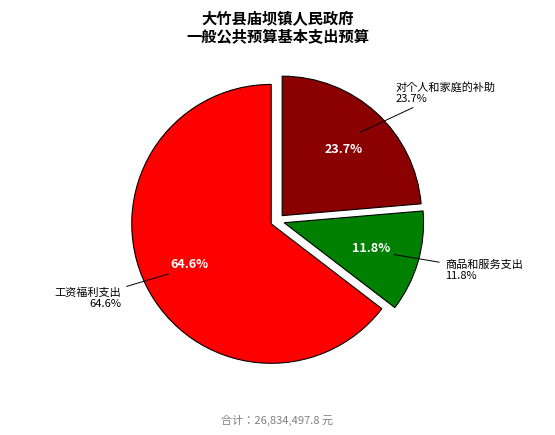

Is 对个人和家庭的补助 the majority of the pie?

No